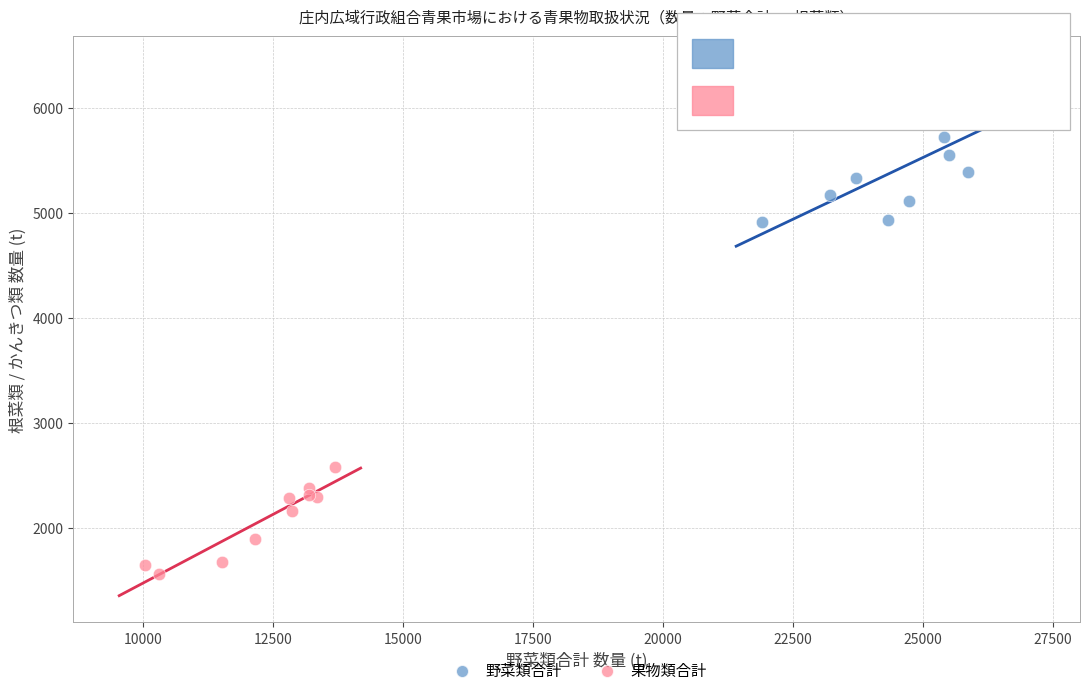

What are all the series names shown in the legend?

野菜類合計, 果物類合計